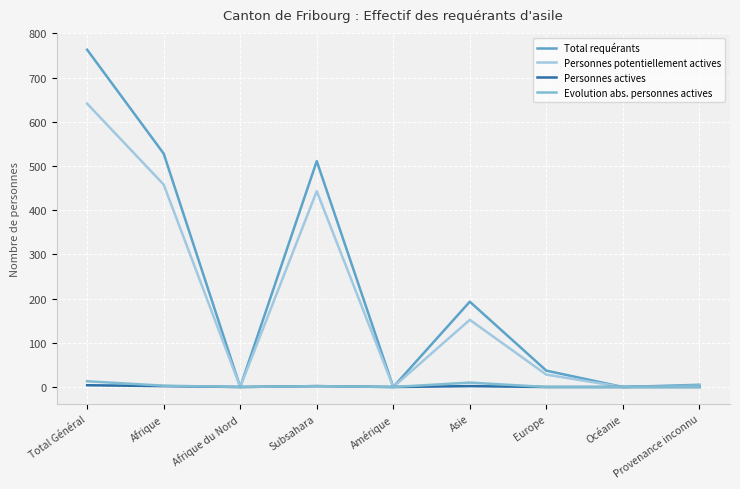

At which category does Personnes potentiellement actives reach its first local valley?

Afrique du Nord